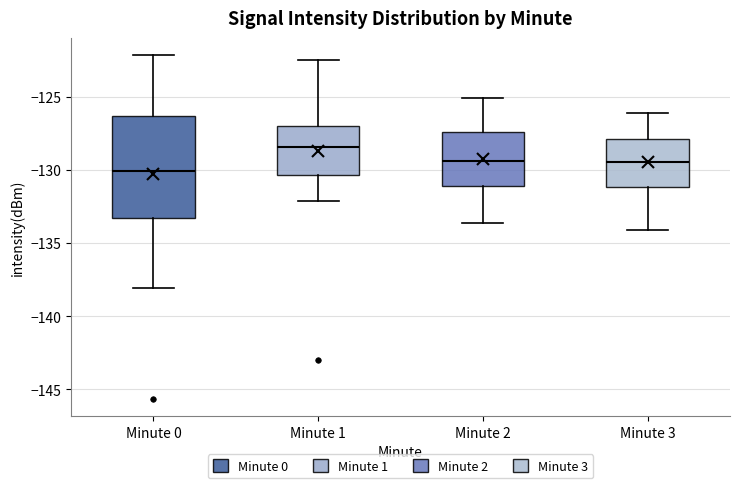

Comparing the boxes themselves (not the whiskers), which one is the tallest?

Minute 0